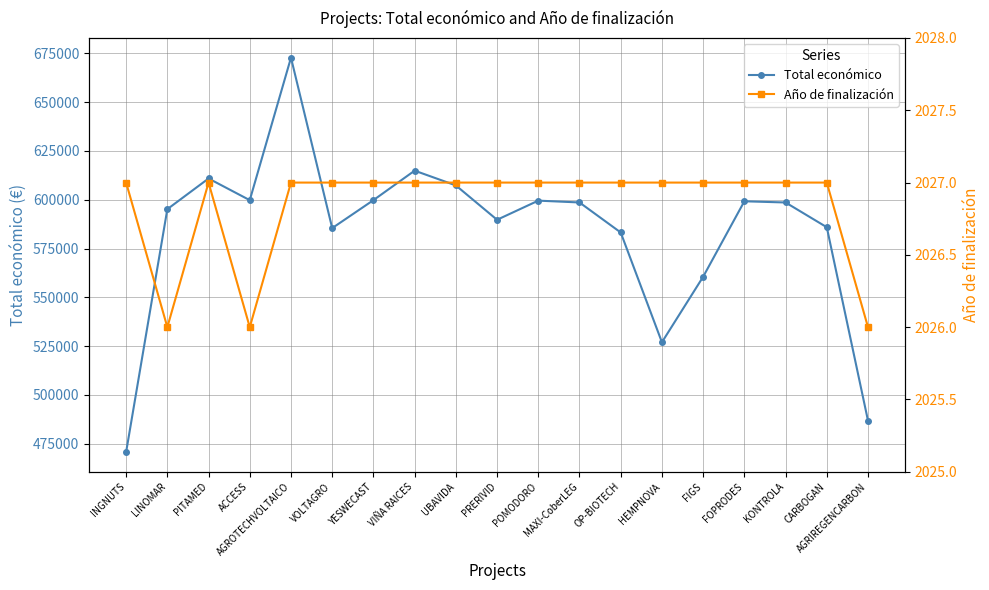

Read the Total económico value at ACCESS.

599779